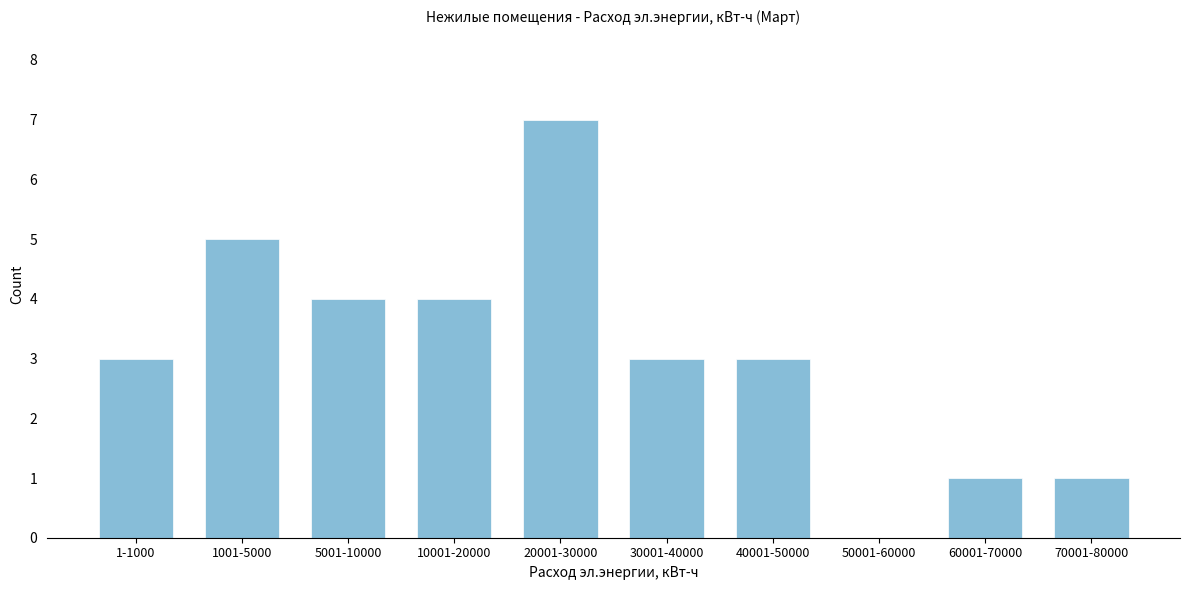

Reading left to right, extract all data points from this chart.

1-1000=3	1001-5000=5	5001-10000=4	10001-20000=4	20001-30000=7	30001-40000=3	40001-50000=3	50001-60000=0	60001-70000=1	70001-80000=1